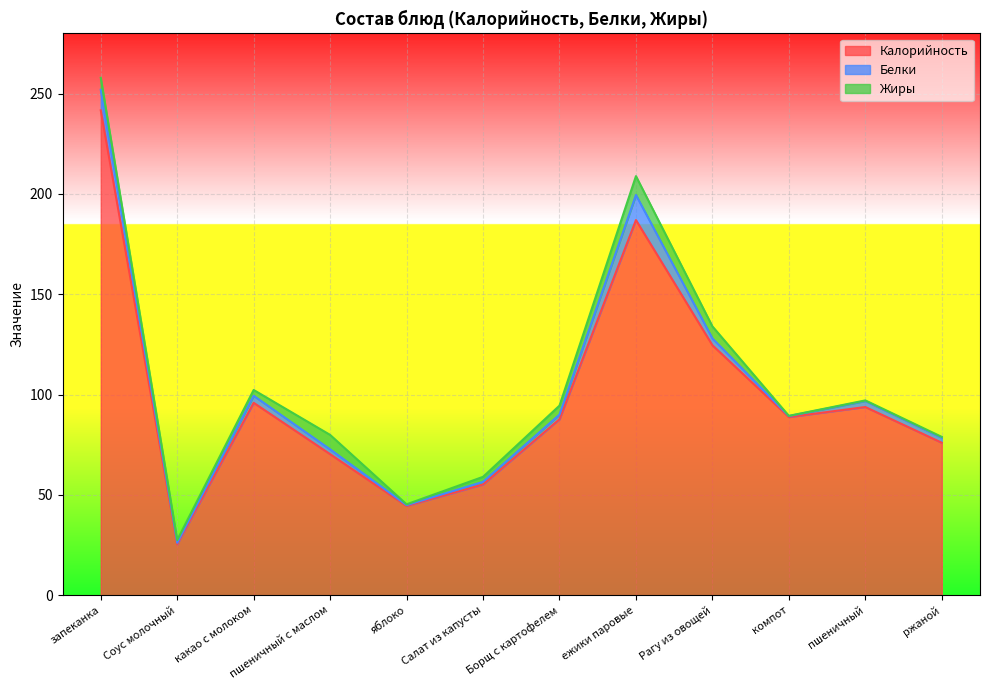

Between пшеничный and ржаной, which series saw the biggest shift?

Калорийность